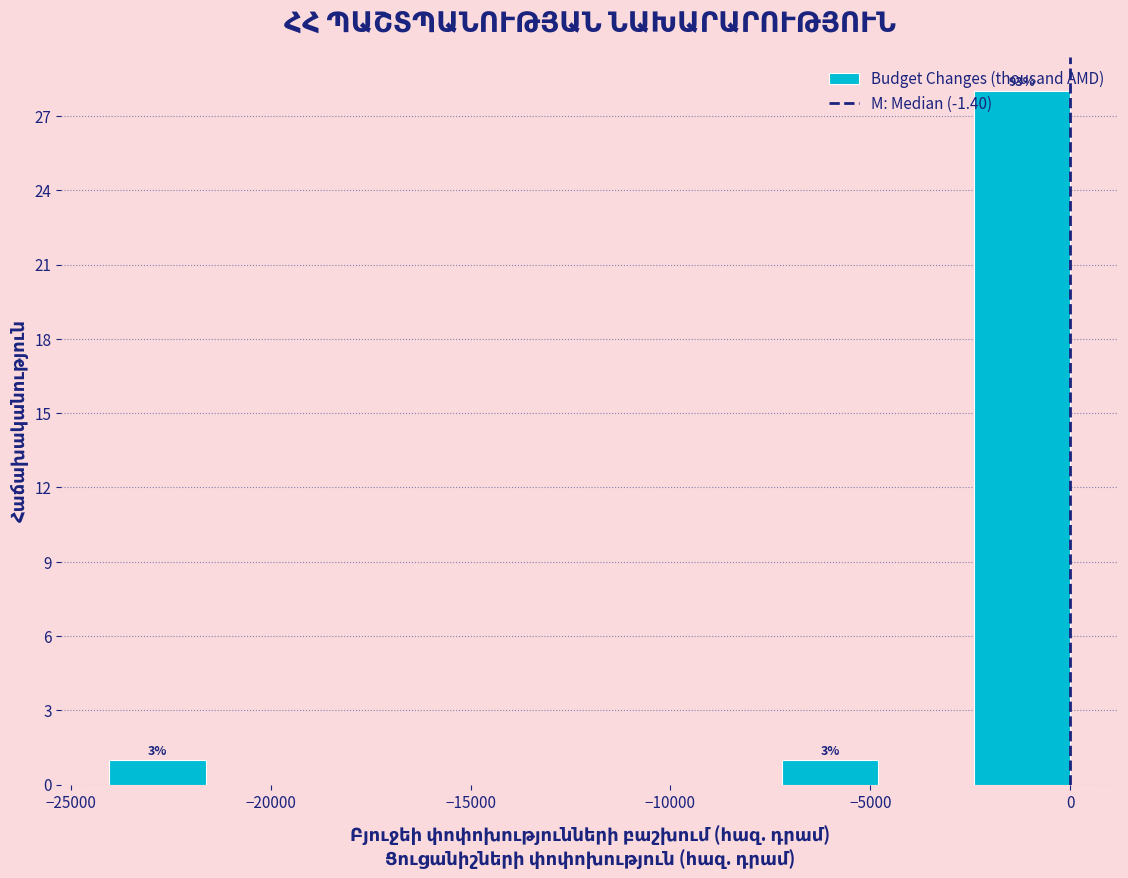

Which range on the x-axis has the tallest bar?

-2500 to 0